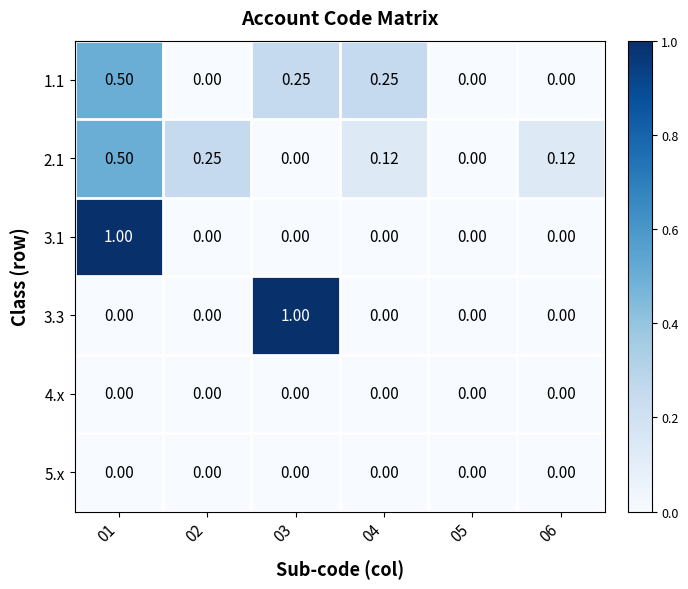

At which category is the sum across all series the highest?

01